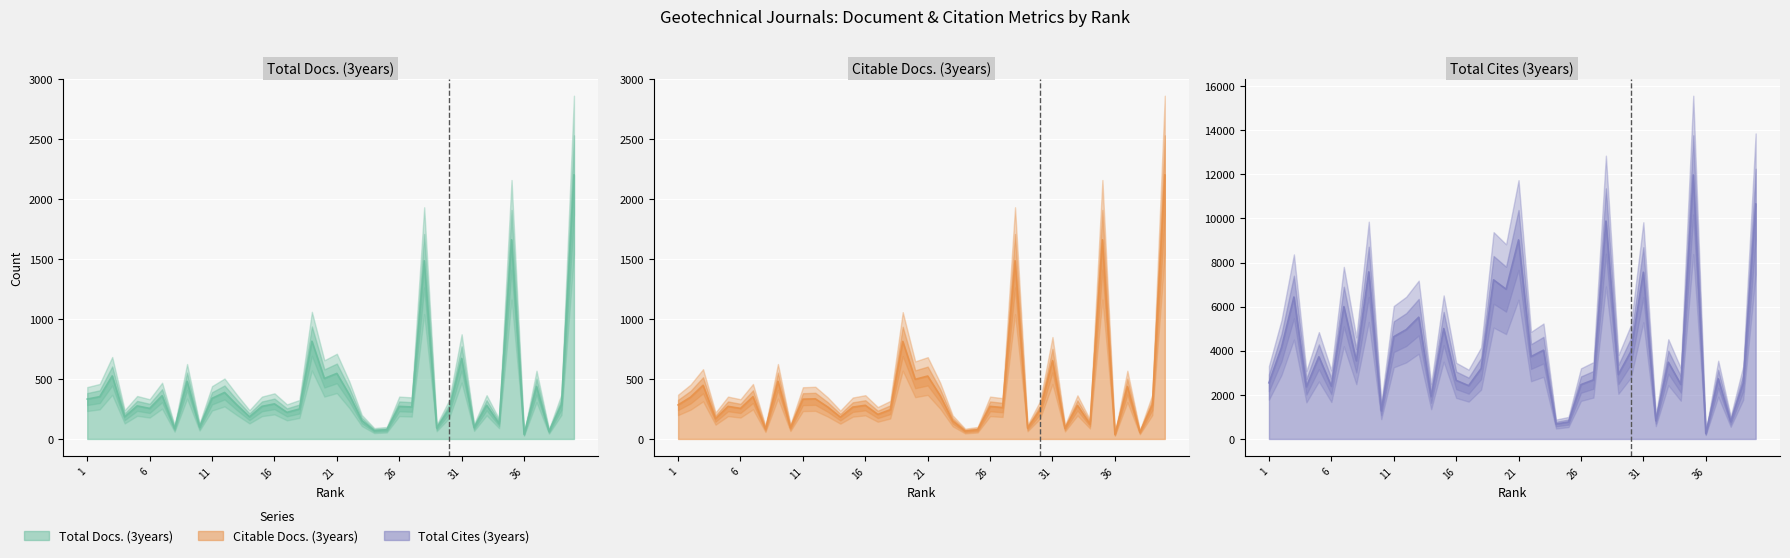

What is the value of the Total Cites (3years) point at the 13th from the left?

5521